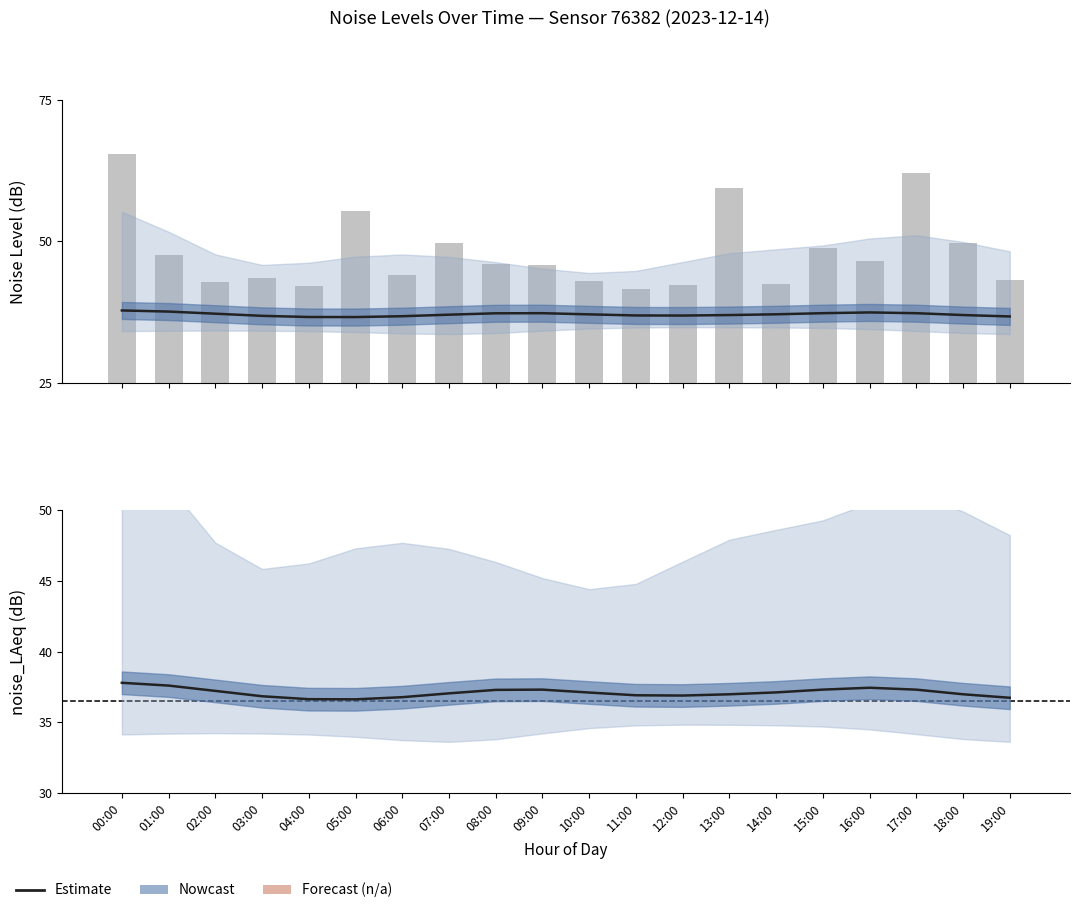

Rank the categories by noise_LAeq (estimate) value from highest to lowest.

00:00, 01:00, 16:00, 15:00, 09:00, 17:00, 08:00, 02:00, 14:00, 10:00, 07:00, 18:00, 13:00, 11:00, 12:00, 03:00, 06:00, 19:00, 04:00, 05:00